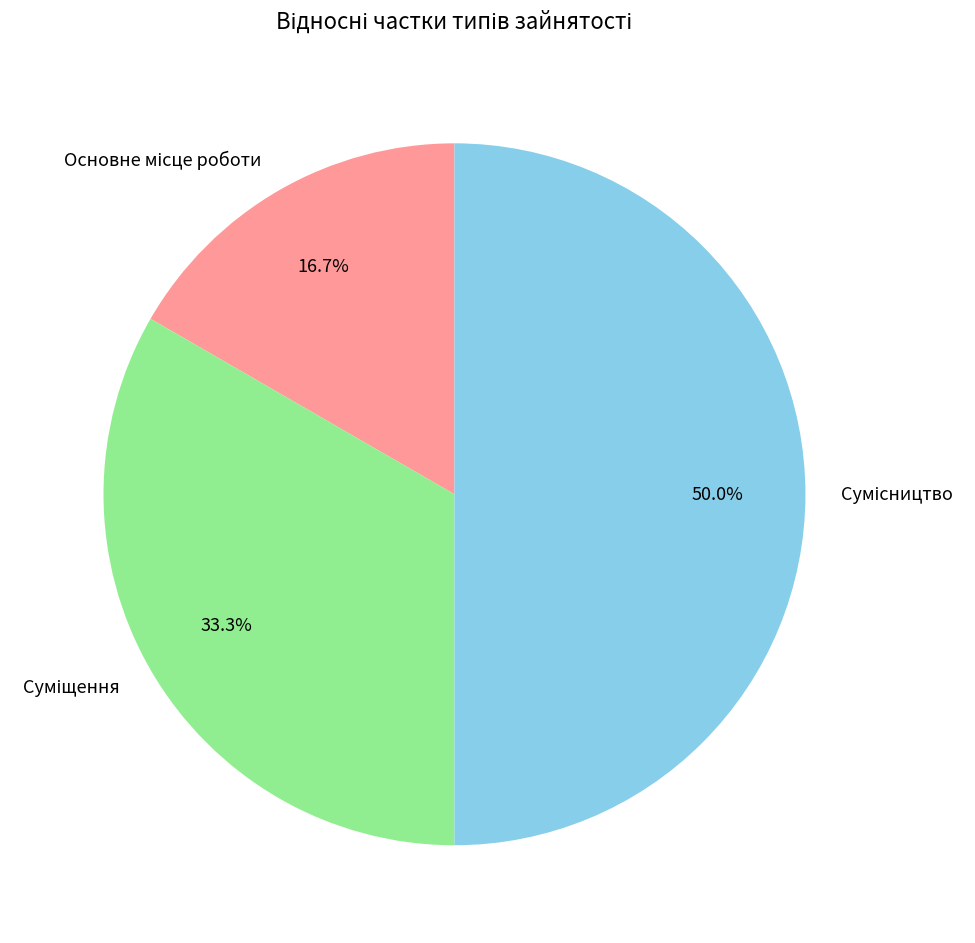

Is it true that Суміщення is 33% of the pie?

True